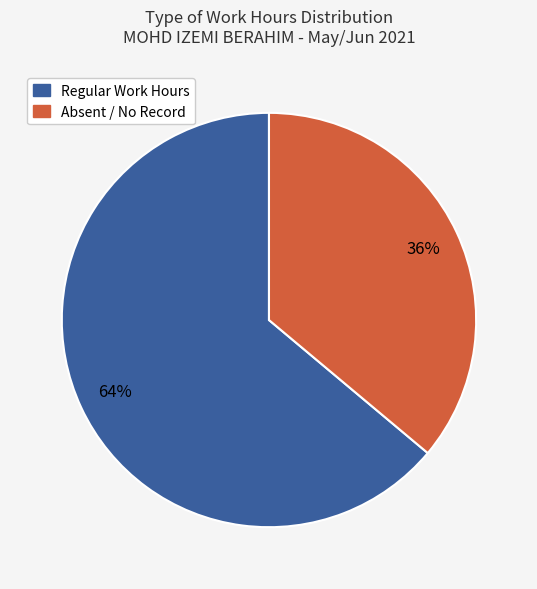

To the nearest percent, what is the average slice percentage?

50%